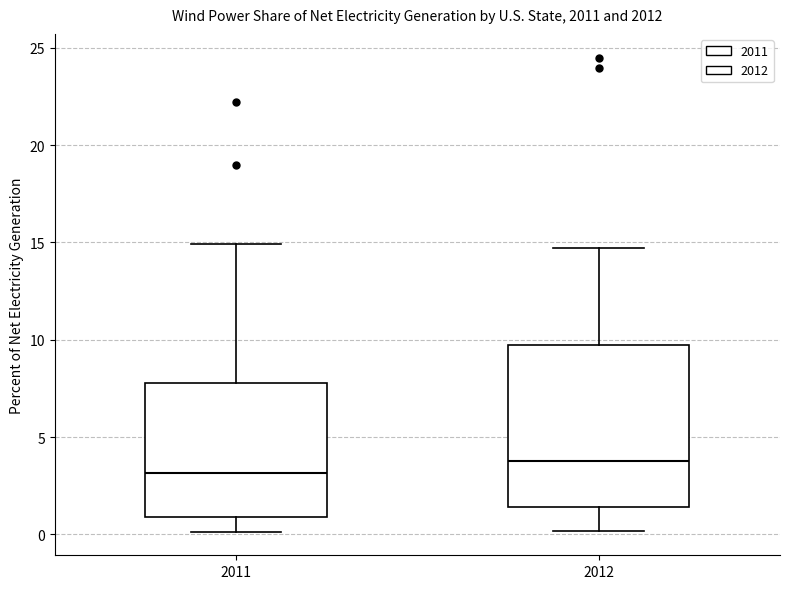

Reading left to right, read every box against the y-axis: the position of its median line, the range the box covers, and the ends of its whiskers. The values are not printed on the chart, so give them approximately, as read against the axis.

2011: median 3.0, box 1.0 to 8.0, whiskers 0.0 to 15.0
2012: median 4.0, box 1.5 to 9.5, whiskers 0.0 to 14.5